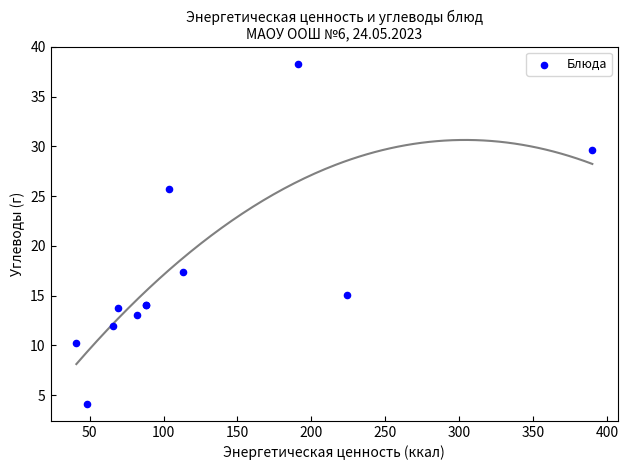

What Y value in the scatter plot is closest to 21?

17.4